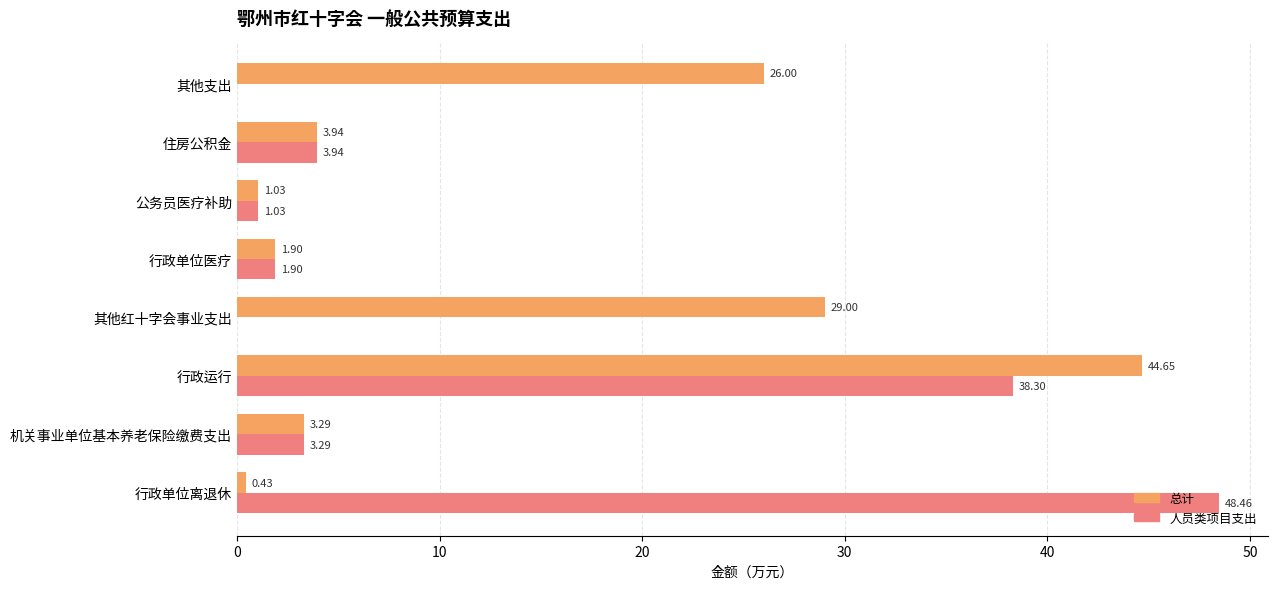

What are all the series names shown in the legend?

总计, 人员类项目支出